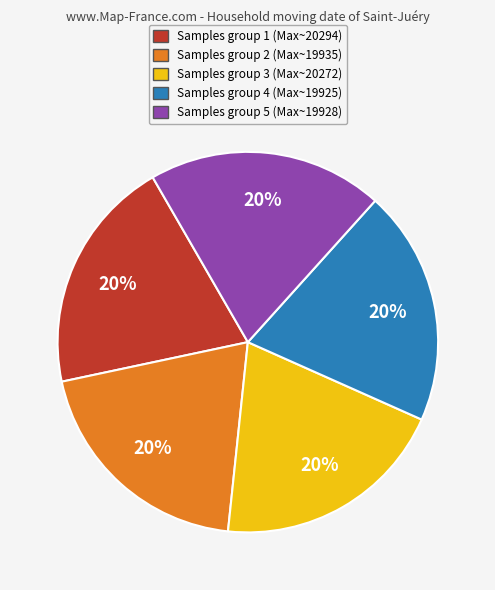

Count the number of slices in the pie.

5